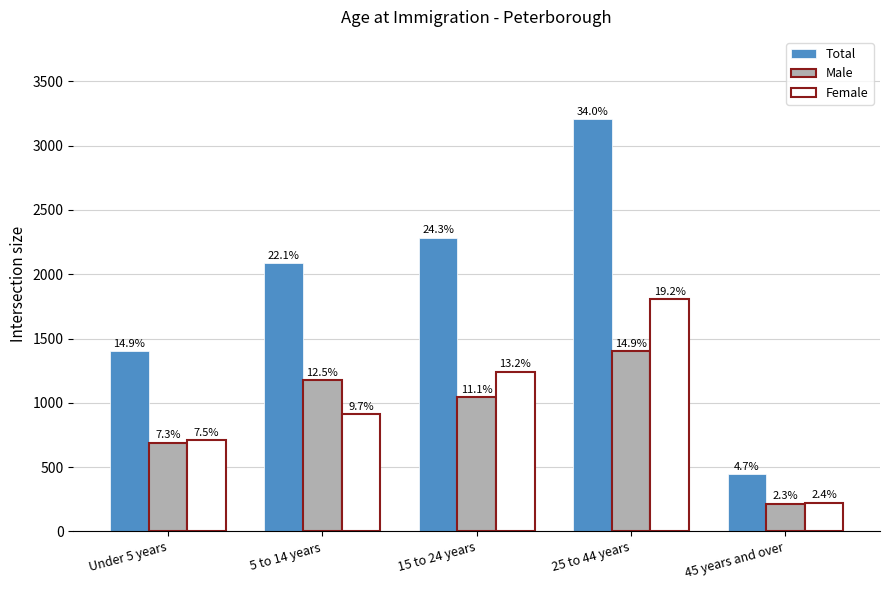

Does the chart contain any negative values?

No